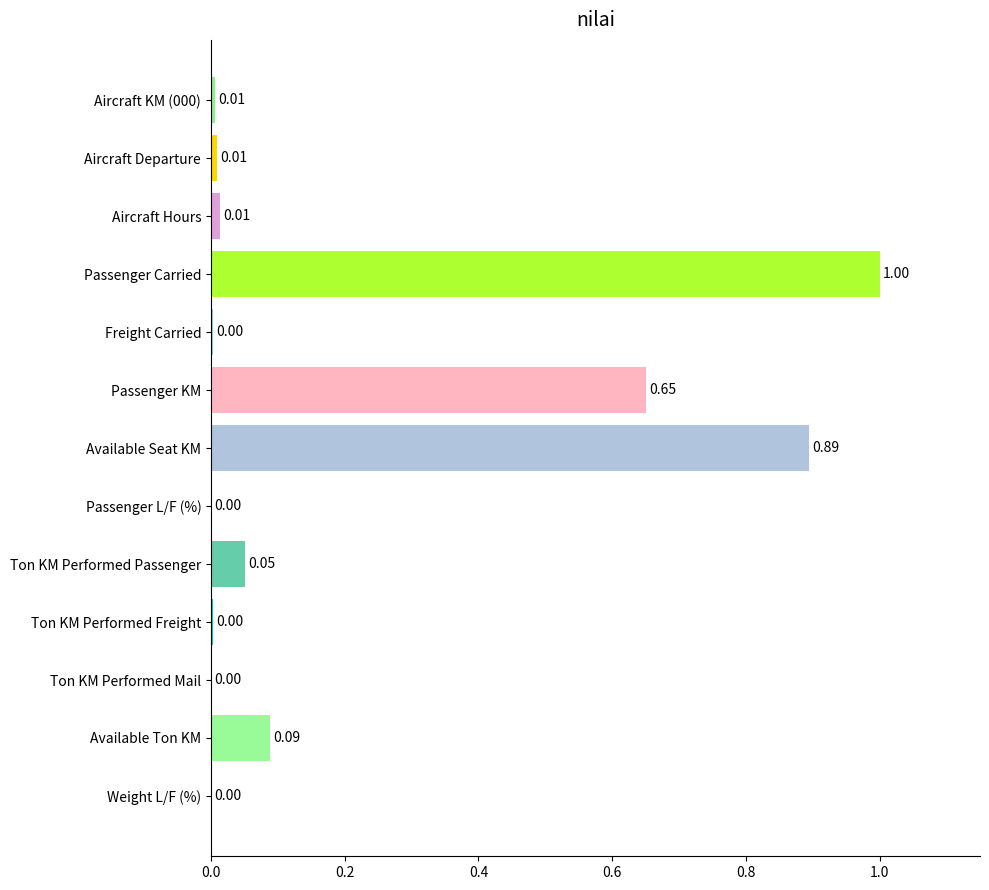

Which label corresponds to the largest value in the chart?

Passenger Carried